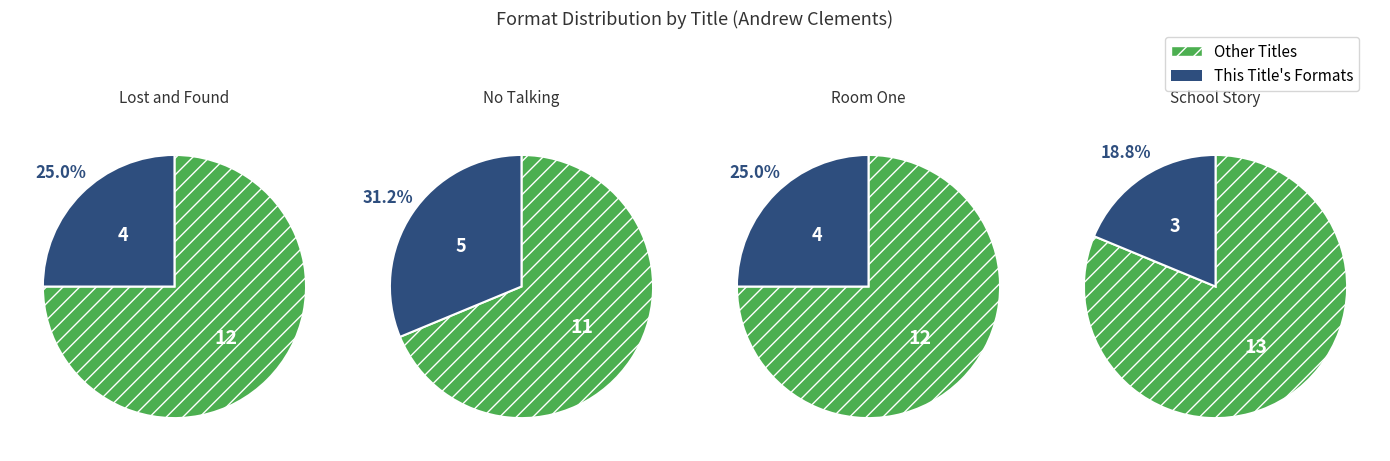

How many slices are in this pie chart?

4